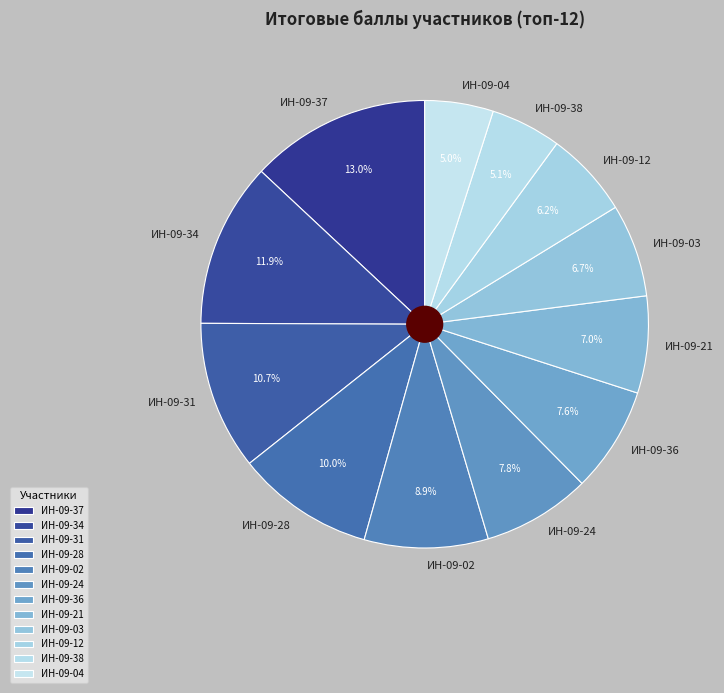

Which category has the biggest portion of the pie?

ИН-09-37